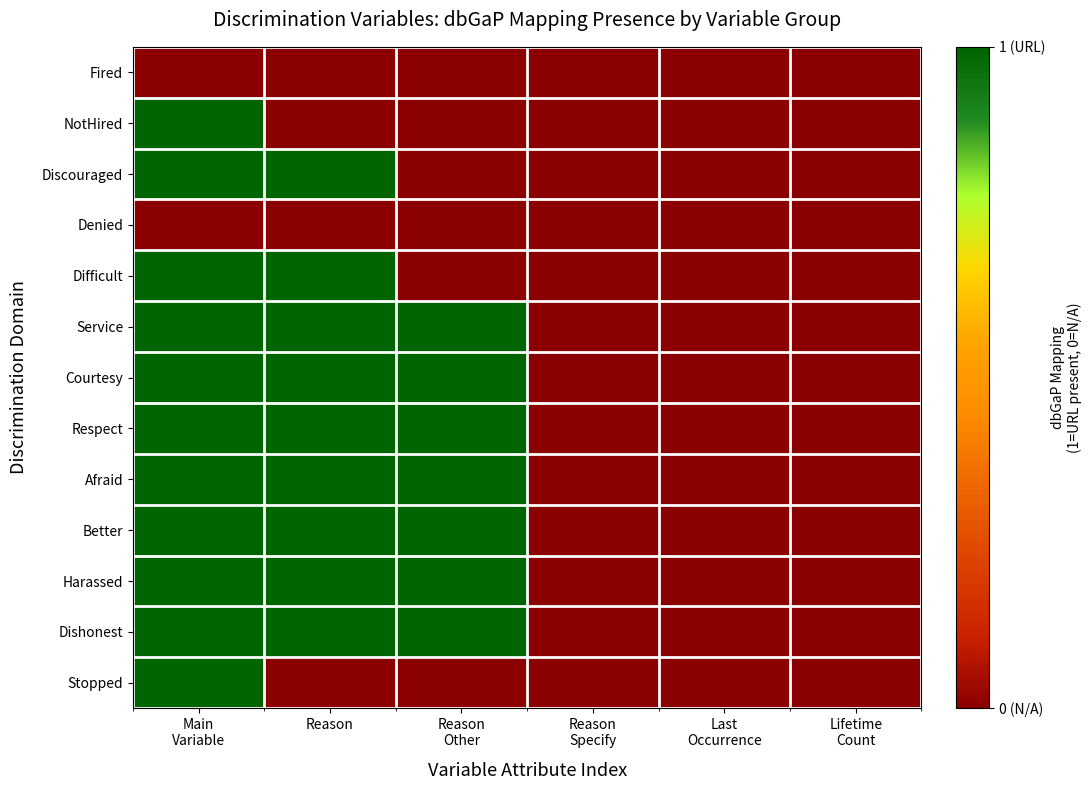

Which label corresponds to the smallest value in the chart?

Main
Variable